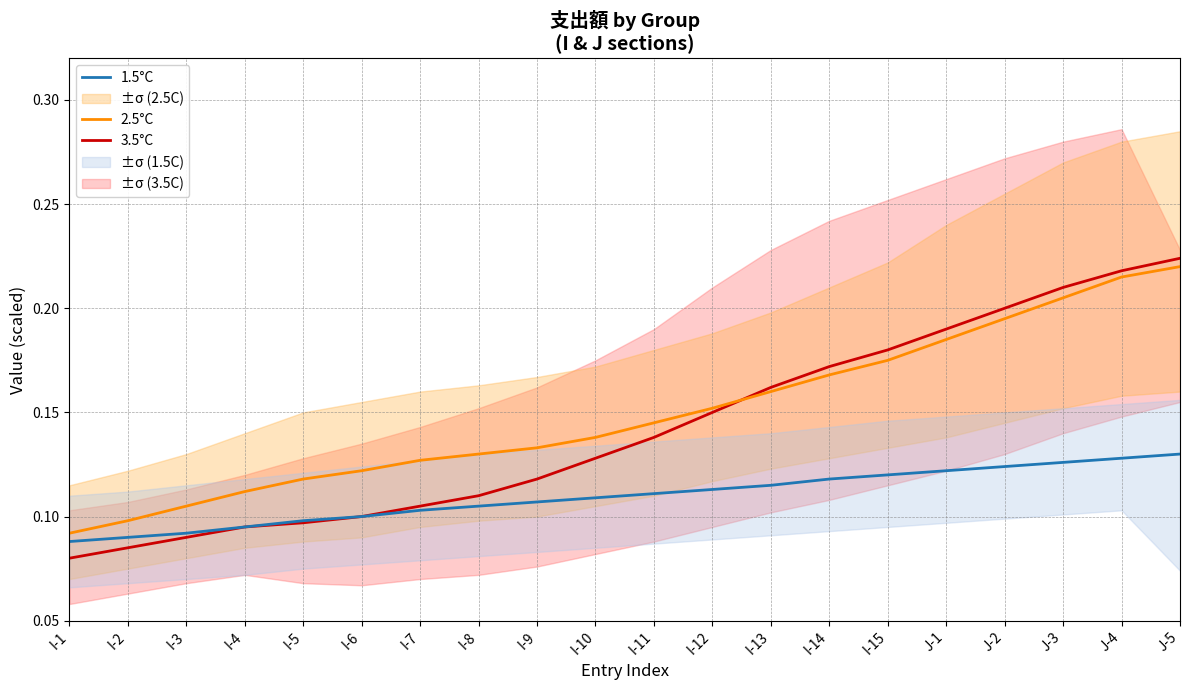

Is the value of 2.5°C at J-4 greater than the value of 3.5°C at I-13?

Yes